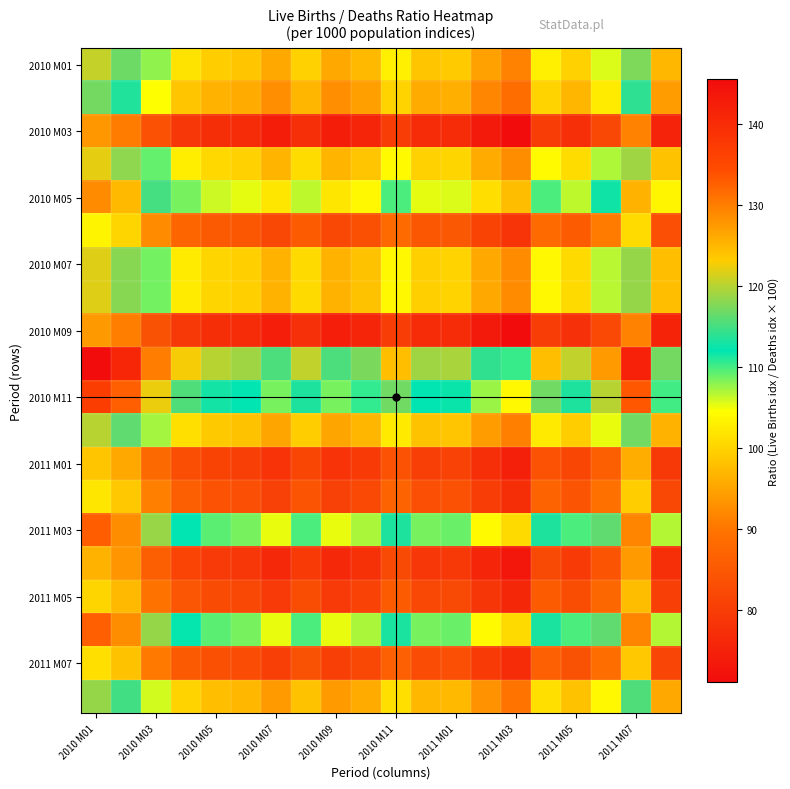

How many series are shown in this chart?

20